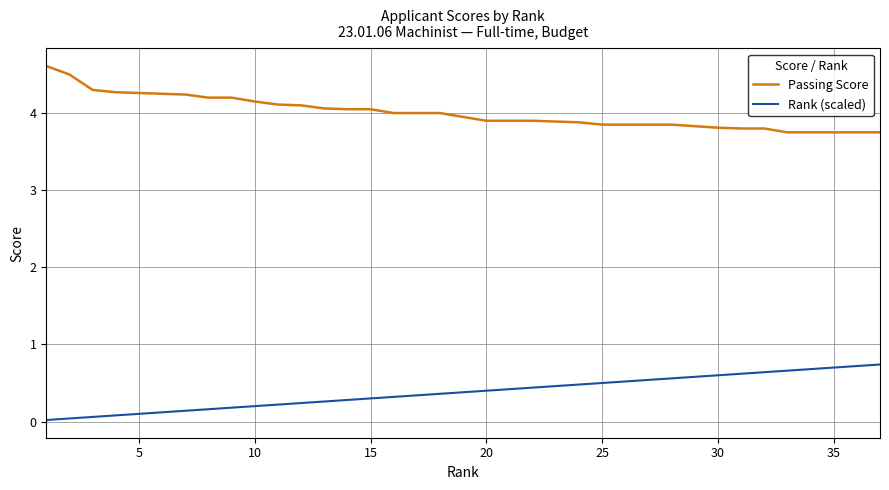

What is the maximum value shown in the chart?

4.6